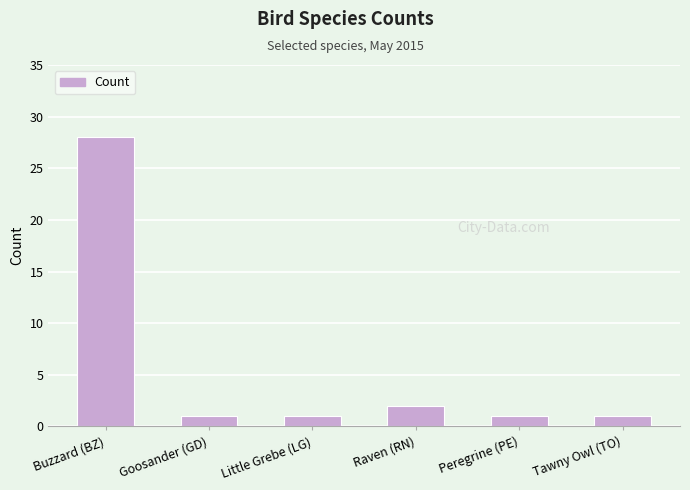

The value at Buzzard (BZ) is 28. True or false?

True